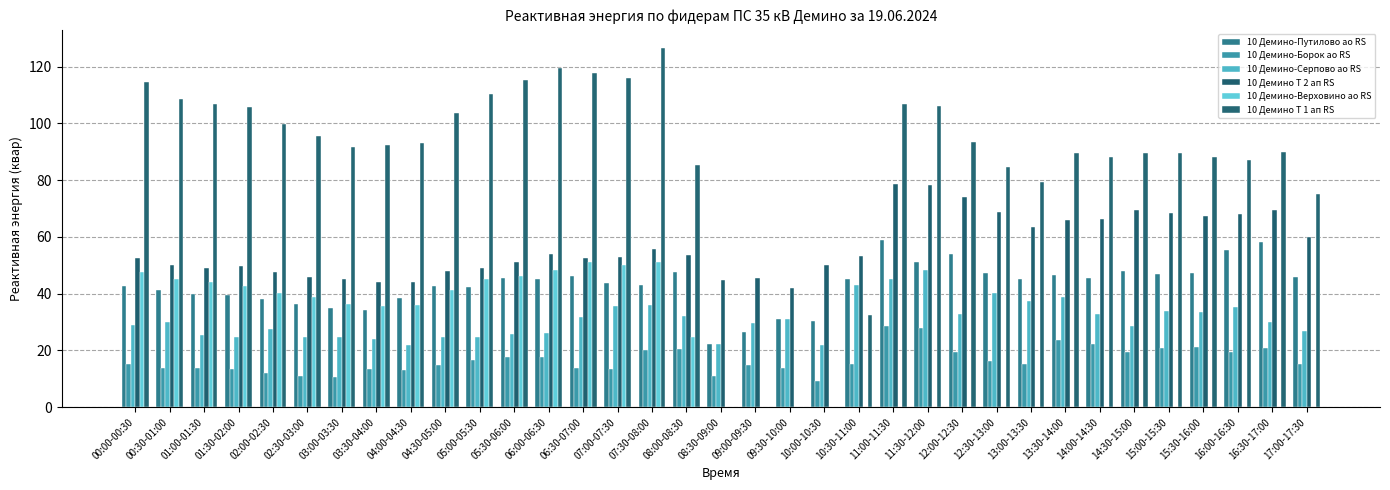

How many series are shown in this chart?

6